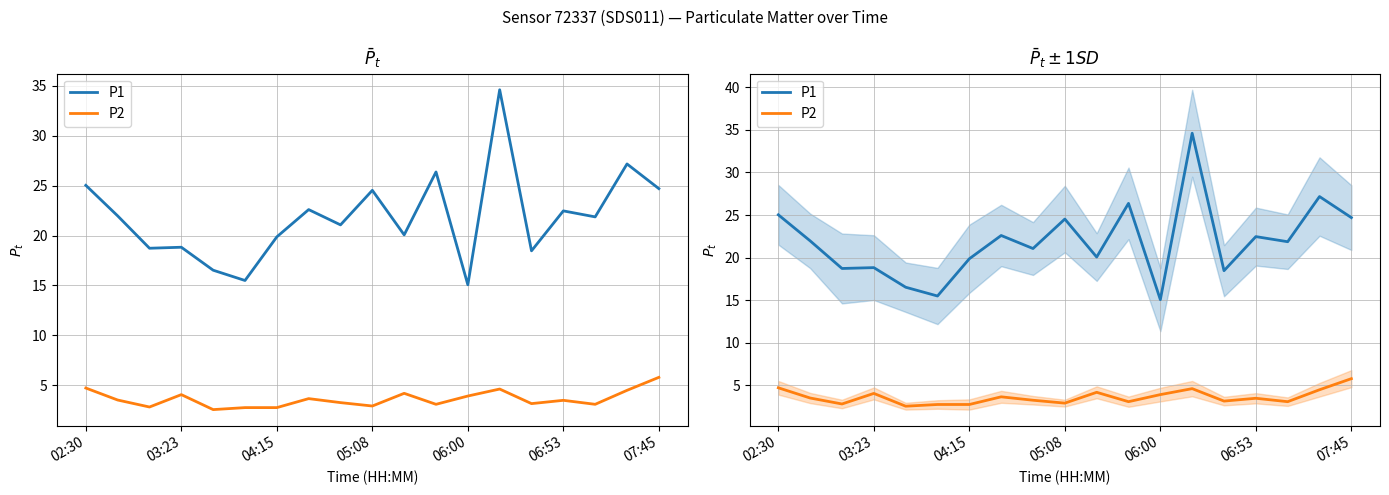

The value of P1 at 10 is 29.9. True or false?

False